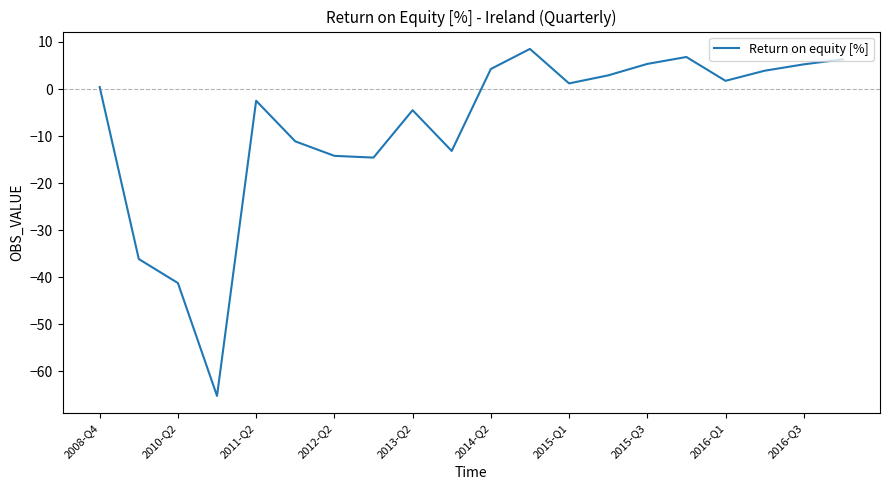

What is the difference between the maximum and minimum values?

73.7